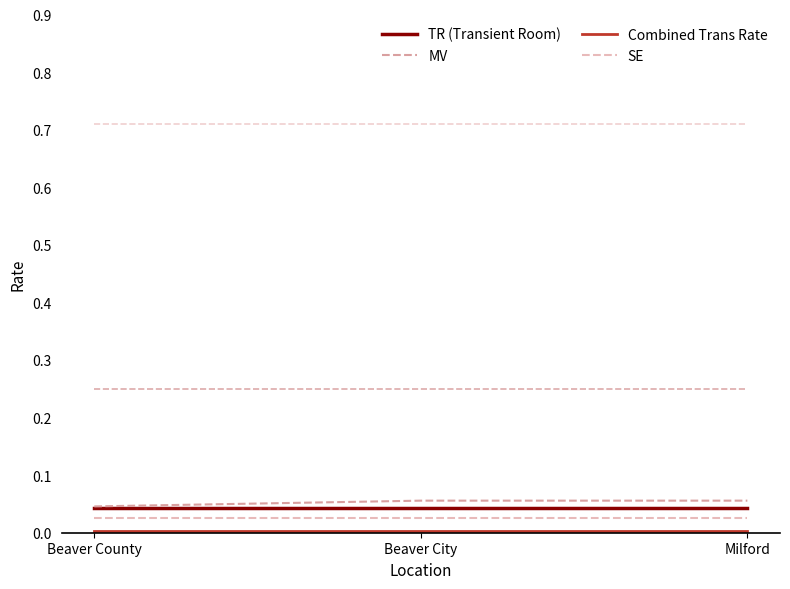

How many series are shown in this chart?

6